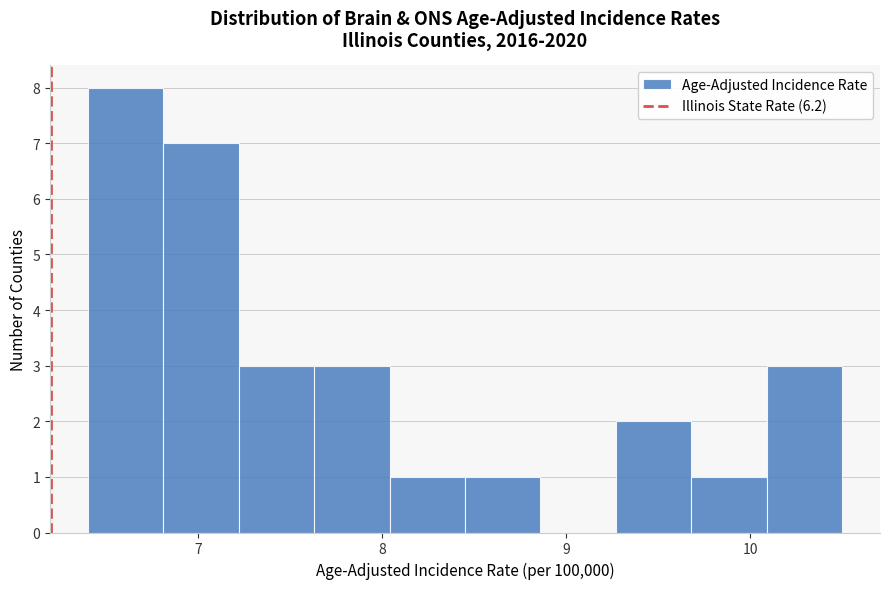

How tall is the bar that spans 7.63 to 8.04 on the x-axis? Neither the bar edges nor the heights are printed on the chart, so give them approximately, as read against the axes.

3